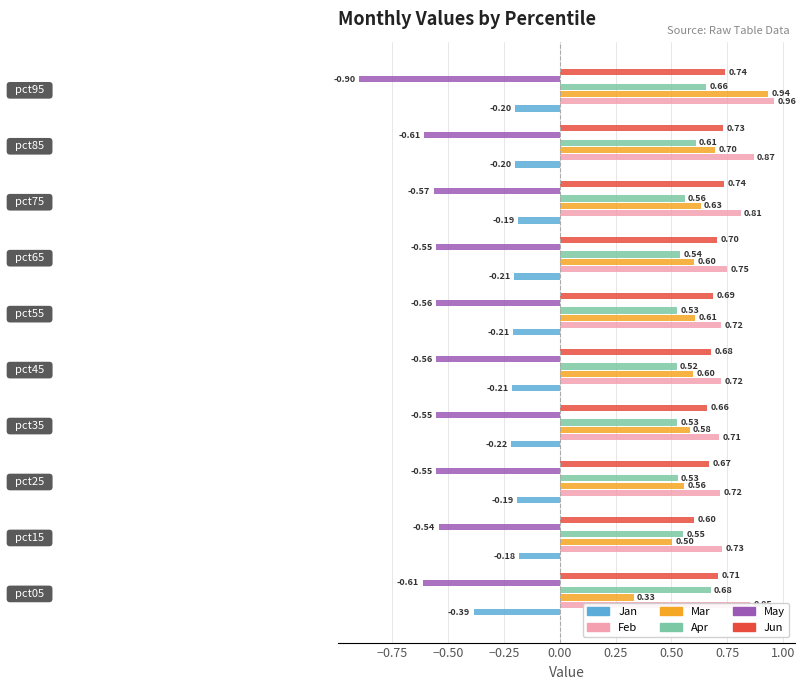

What is the sum of all Feb values?

7.8